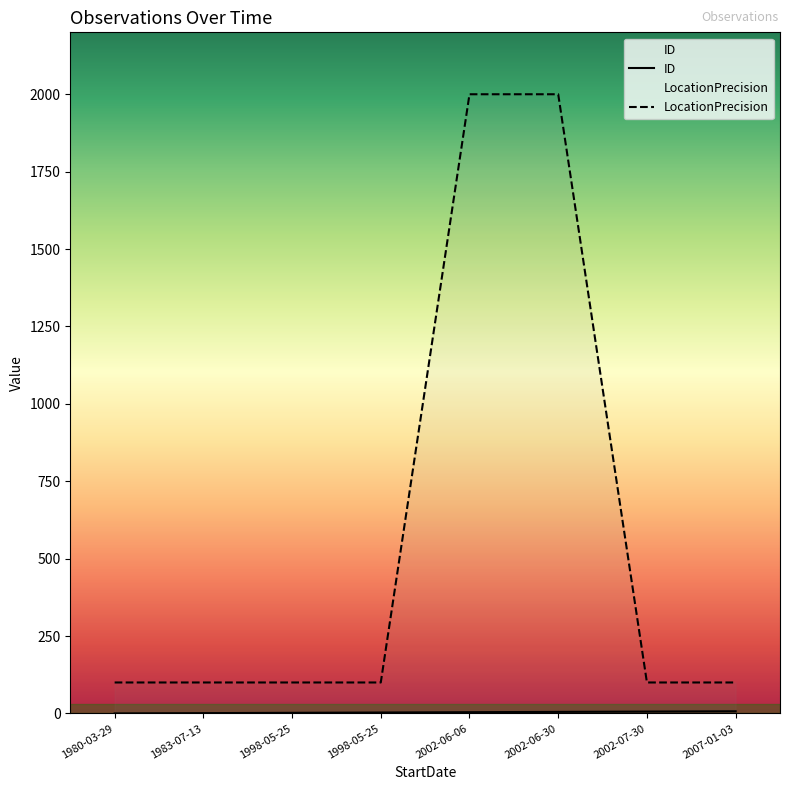

Rank the series by their average value, from highest to lowest.

LocationPrecision, ID